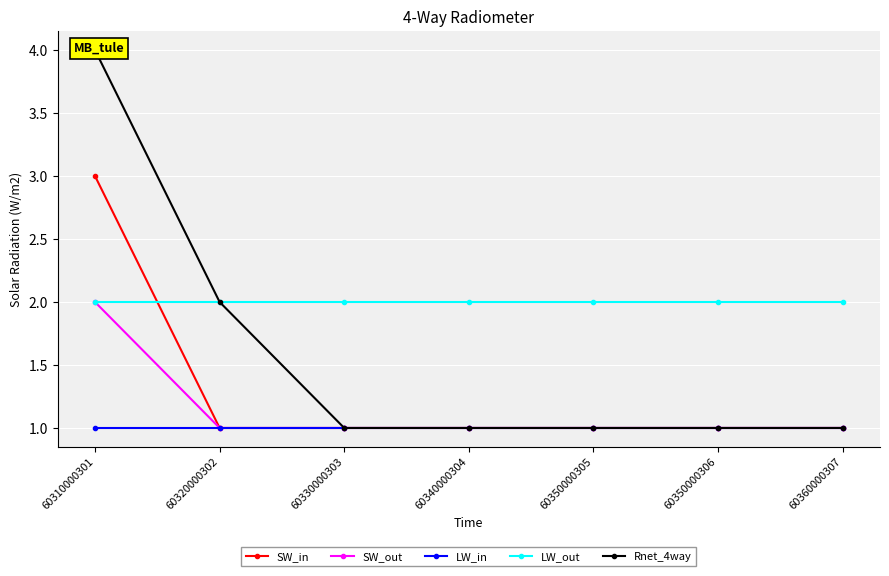

Reading left to right, transcribe all the data shown in this chart.

SW_in: 3	1	1	1	1	1	1
SW_out: 2	1	1	1	1	1	1
LW_in: 1	1	1	1	1	1	1
LW_out: 2	2	2	2	2	2	2
Rnet_4way: 4	2	1	1	1	1	1